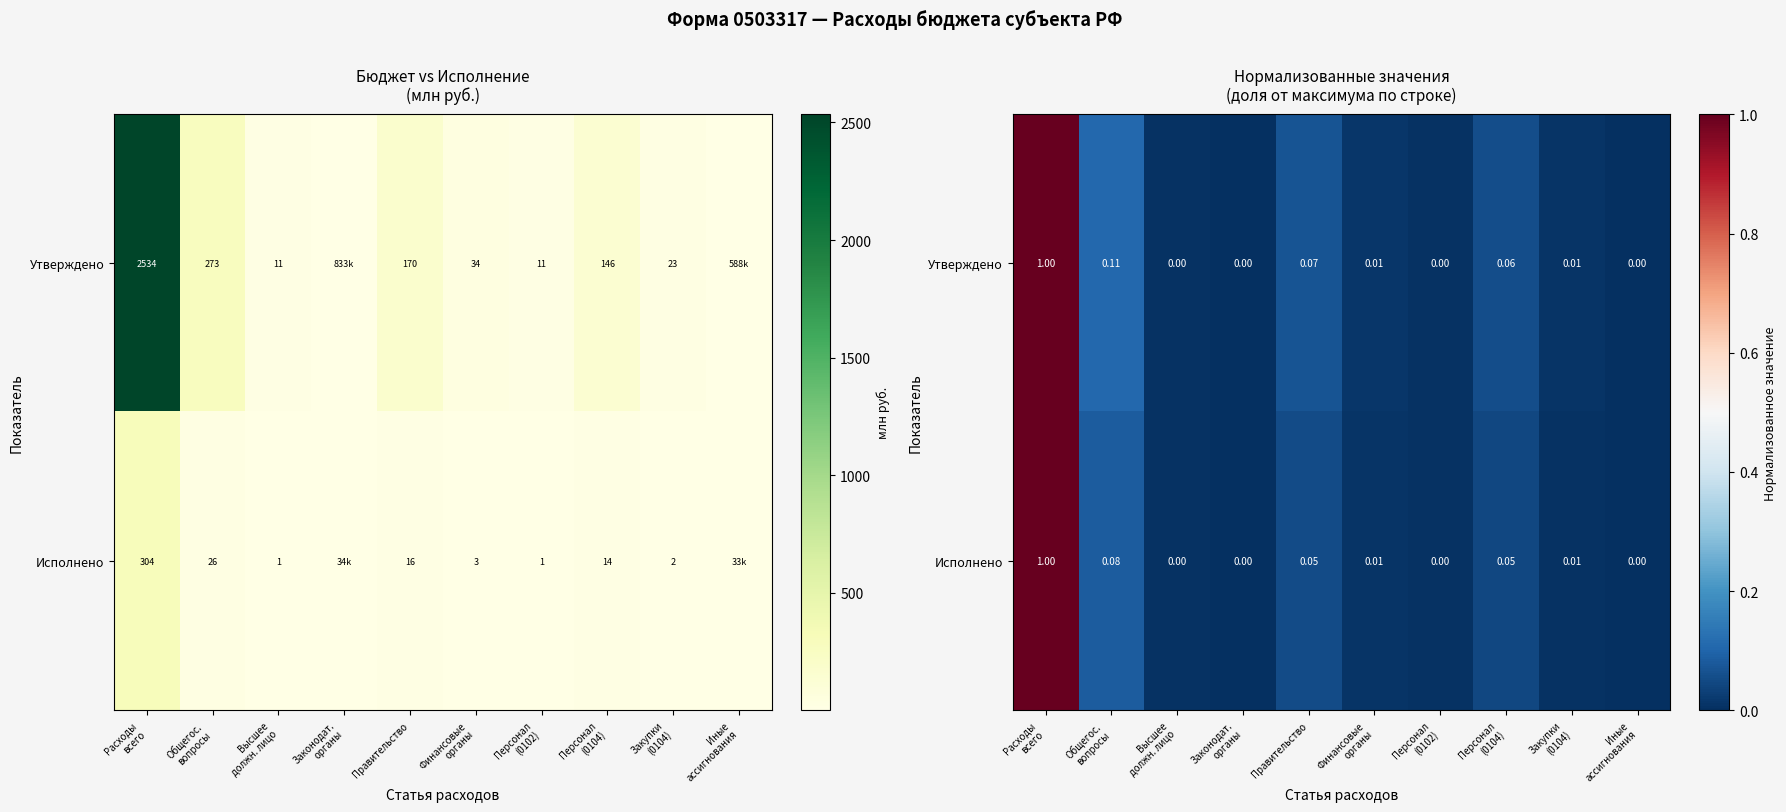

What is the maximum value for Утверждено?

1.0